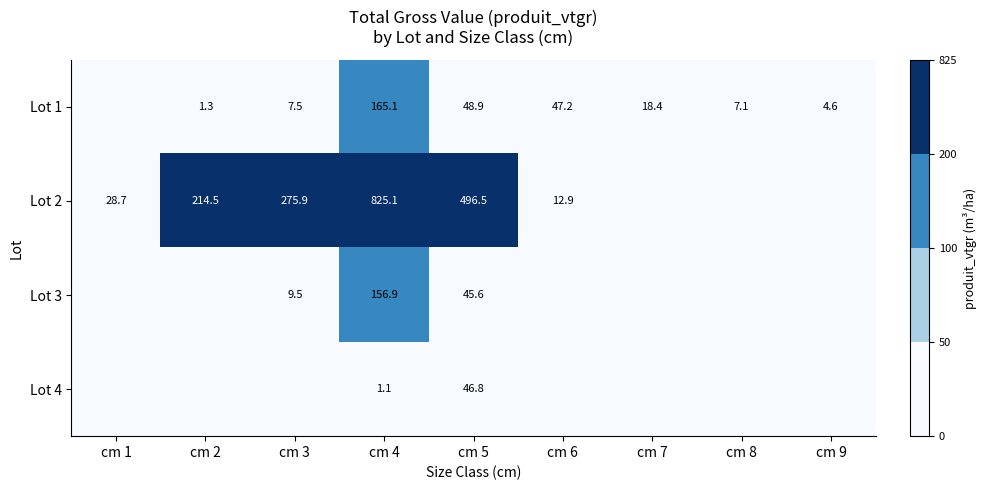

The value of Lot 1 at cm 2 is 2.3. True or false?

False